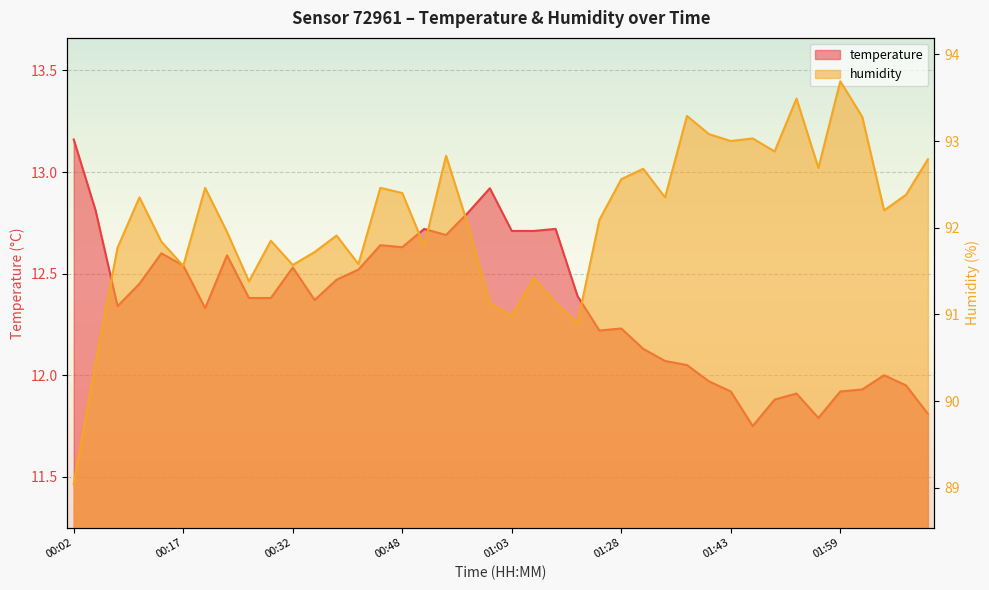

Reading right to left, extract all data points from this chart.

temperature: 02:11=11.8	02:08=11.9	02:05=12.0	02:02=11.9	01:59=11.9	01:56=11.8	01:53=11.9	01:50=11.9	01:47=11.8	01:43=11.9	01:40=12.0	01:37=12.1	01:34=12.1	01:31=12.1	01:28=12.2	01:25=12.2	01:22=12.4	01:19=12.7	01:16=12.7	01:03=12.7	01:00=12.9	00:57=12.8	00:54=12.7	00:51=12.7	00:48=12.6	00:45=12.6	00:41=12.5	00:38=12.5	00:35=12.4	00:32=12.5	00:29=12.4	00:26=12.4	00:23=12.6	00:20=12.3	00:17=12.5	00:14=12.6	00:11=12.4	00:08=12.3	00:05=12.8	00:02=13.2
humidity: 02:11=92.8	02:08=92.4	02:05=92.2	02:02=93.3	01:59=93.7	01:56=92.7	01:53=93.5	01:50=92.9	01:47=93.0	01:43=93.0	01:40=93.1	01:37=93.3	01:34=92.3	01:31=92.7	01:28=92.6	01:25=92.1	01:22=90.9	01:19=91.1	01:16=91.4	01:03=91.0	01:00=91.1	00:57=92.0	00:54=92.8	00:51=91.8	00:48=92.4	00:45=92.5	00:41=91.6	00:38=91.9	00:35=91.7	00:32=91.6	00:29=91.8	00:26=91.4	00:23=92.0	00:20=92.5	00:17=91.6	00:14=91.8	00:11=92.3	00:08=91.8	00:05=90.5	00:02=89.0